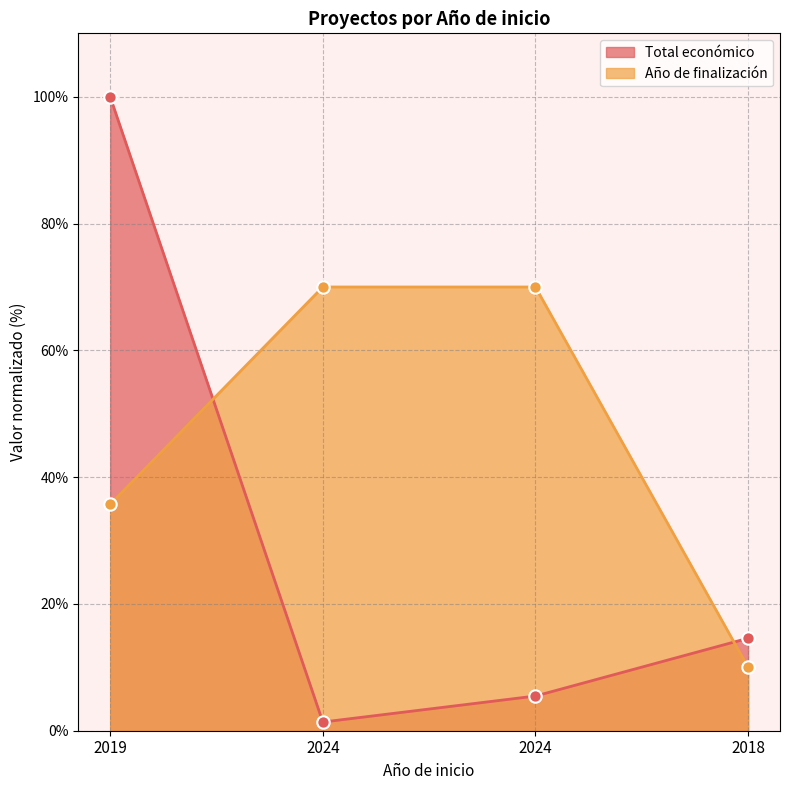

Which series reaches the maximum Y coordinate?

Total económico